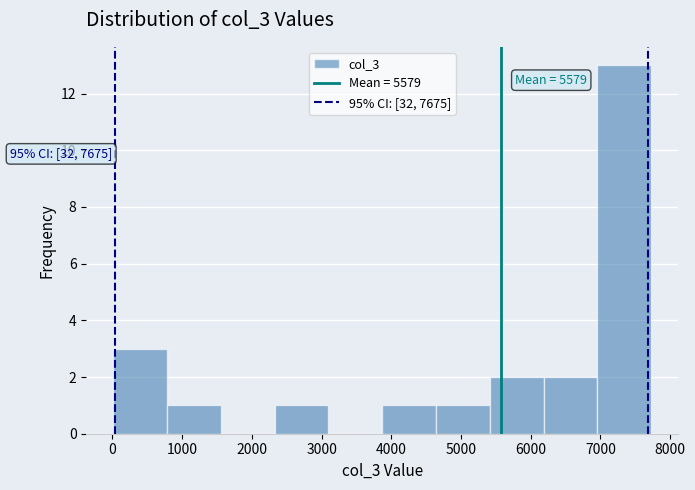

Over which range of the x-axis is the bar tallest?

7000 to 7700